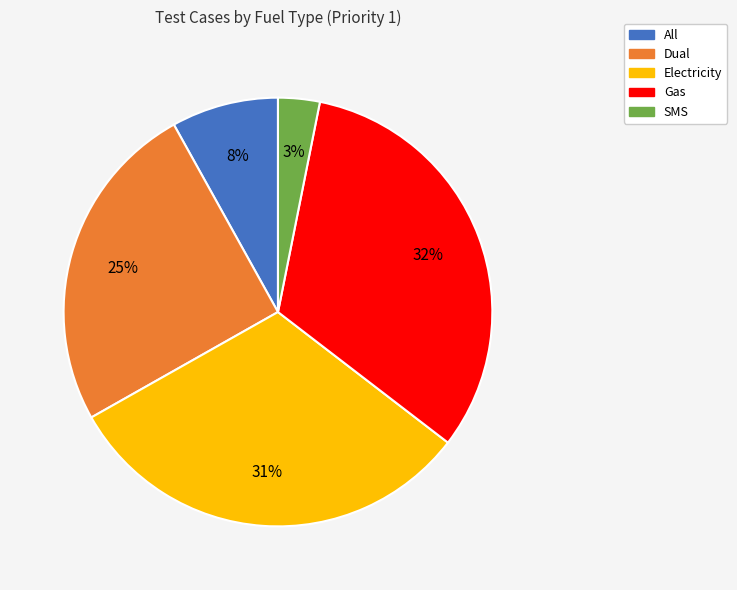

Which category has the biggest portion of the pie?

Gas